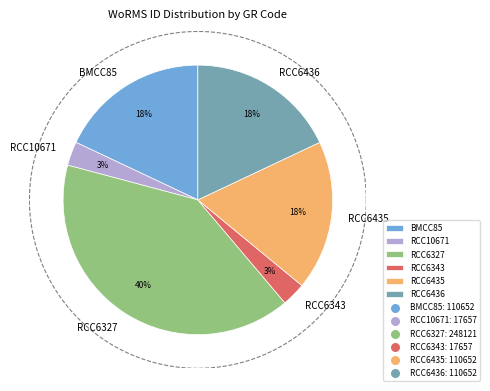

The RCC10671 slice represents 10% of the pie. True or false?

False